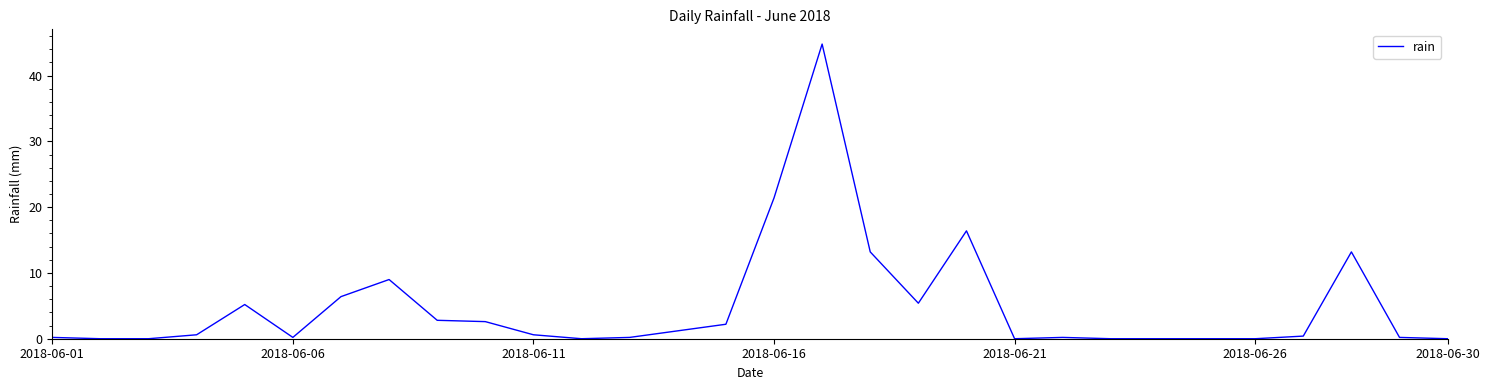

What is the greatest value displayed?

44.8